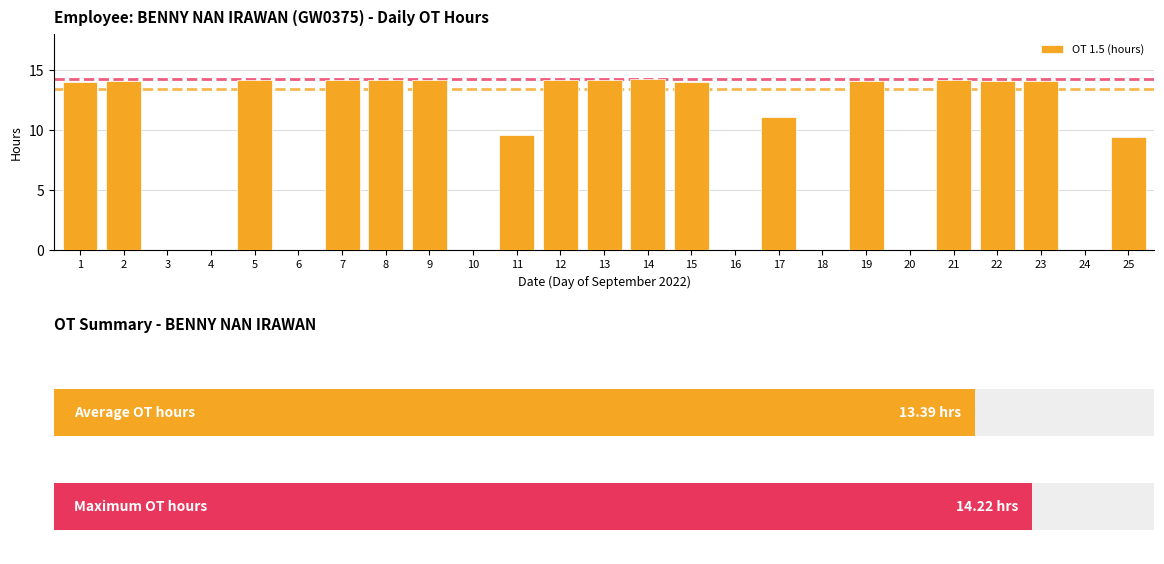

What is the value of the 17th bar from the left?

11.1